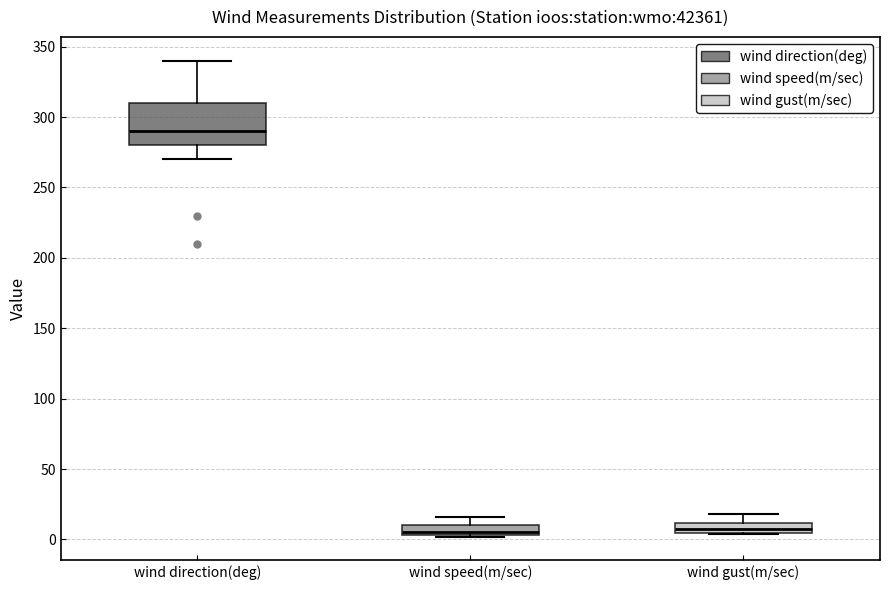

Where is the lower edge of the box for wind gust(m/sec) on the y-axis? The values are not printed on the chart, so give them approximately, as read against the axis.

5